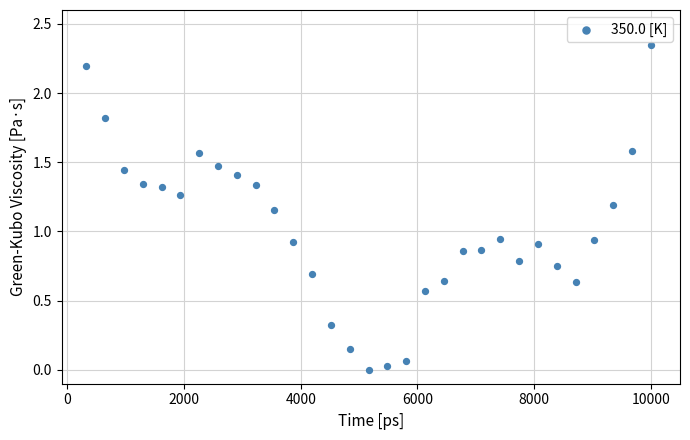

What is the range of X values (max minus min)?

9677.4